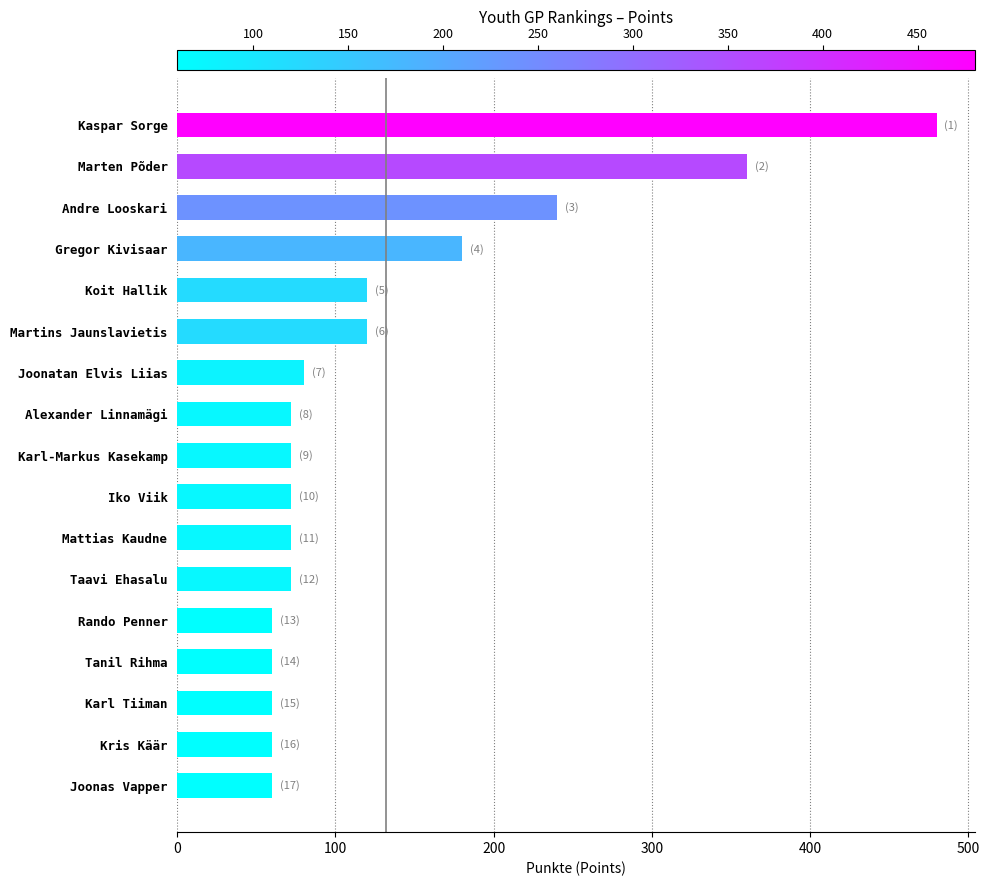

Count the number of data series in this chart.

1